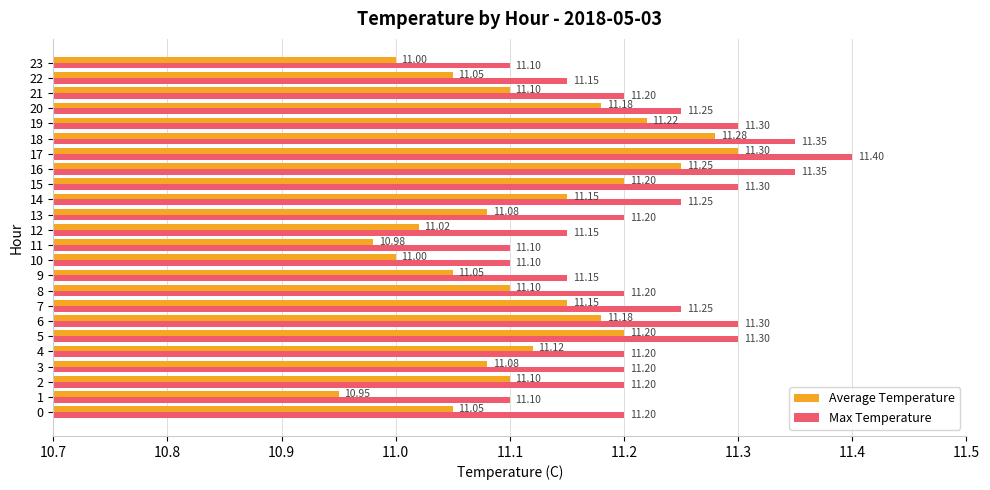

What is the sum of all Max Temperature values?

269.3